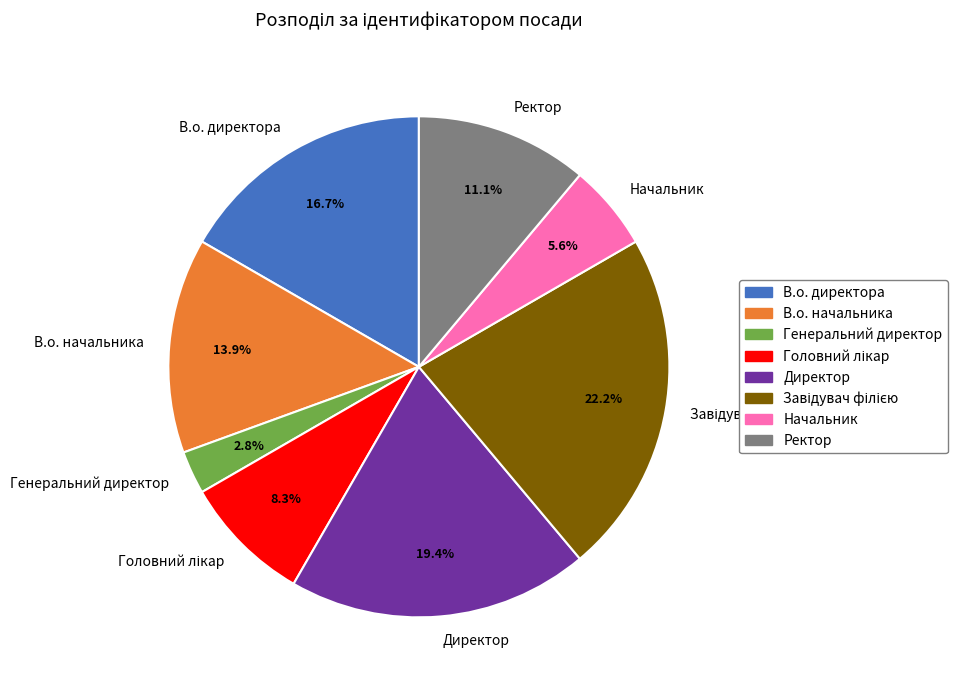

Which has a higher value, В.о. начальника or Начальник?

В.о. начальника